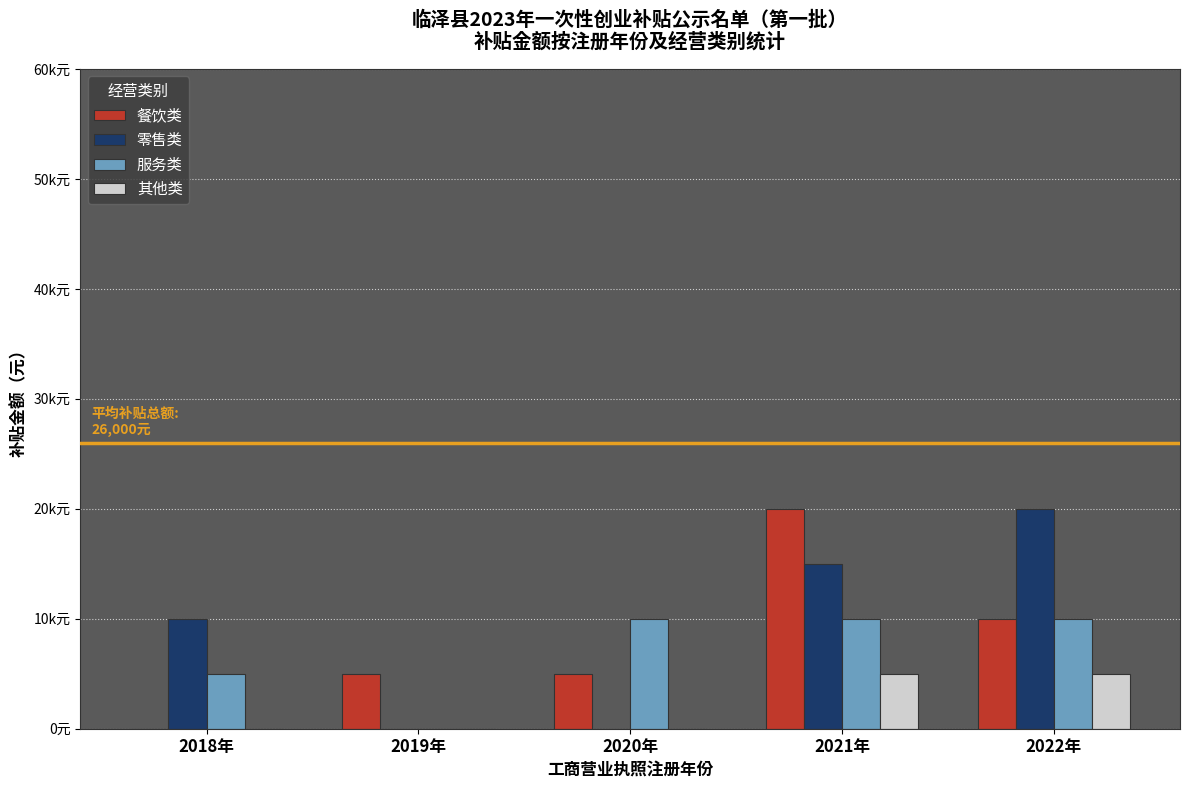

Where is 其他类 nearest to the value 2500?

2018年